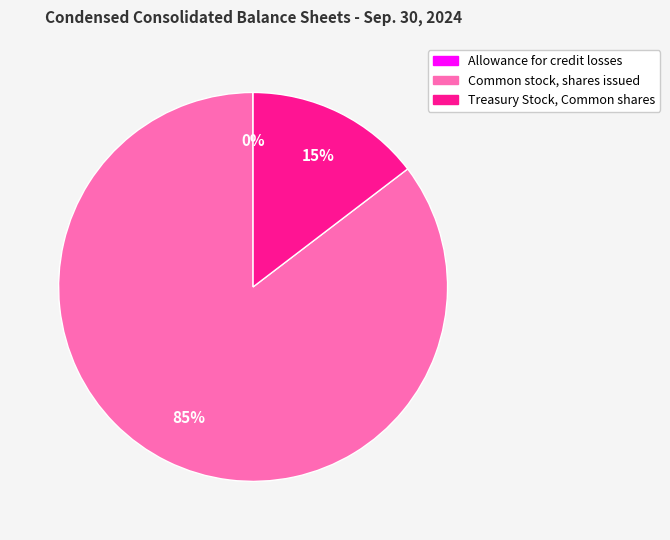

Does any single category account for the majority?

Yes